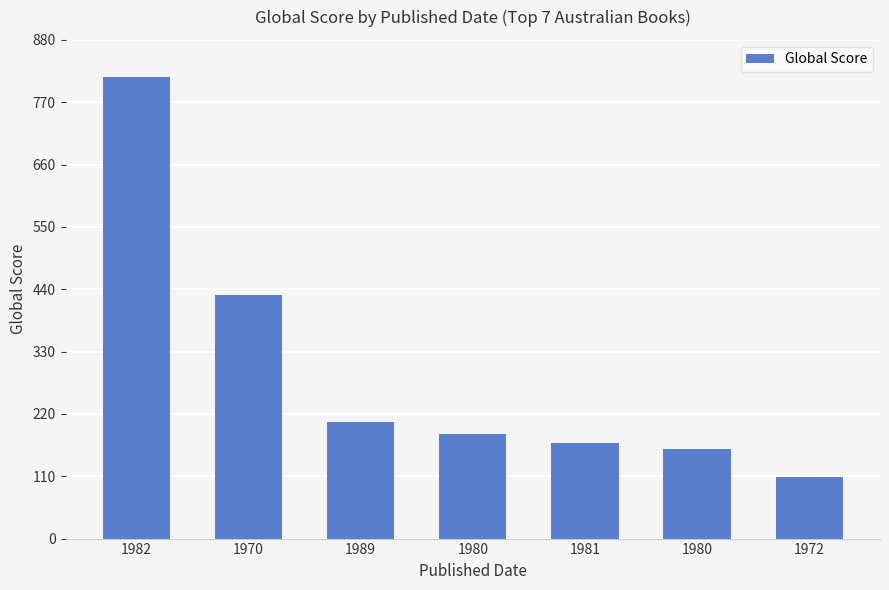

Is it true that the value at 1970 is 429?

True